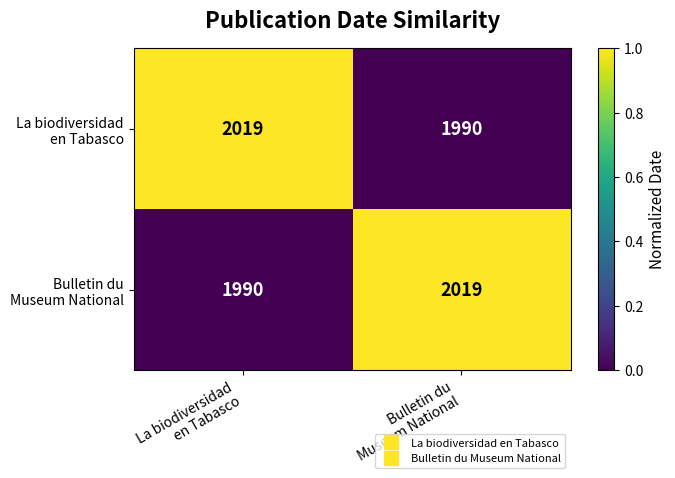

What is the greatest value displayed?

2019